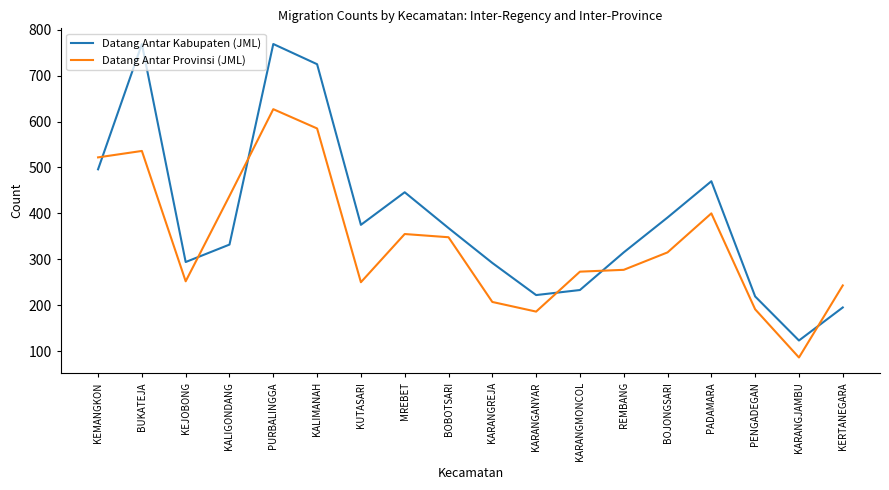

What position from the right is KARANGJAMBU?

2